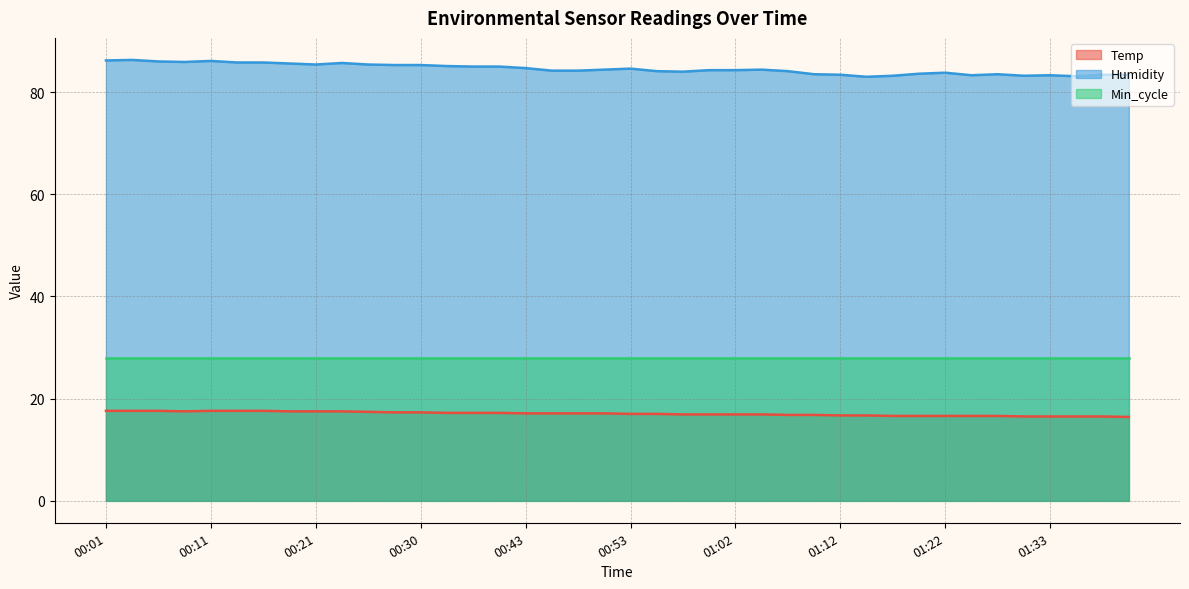

The value of Humidity at 01:25 is 83.3. True or false?

True